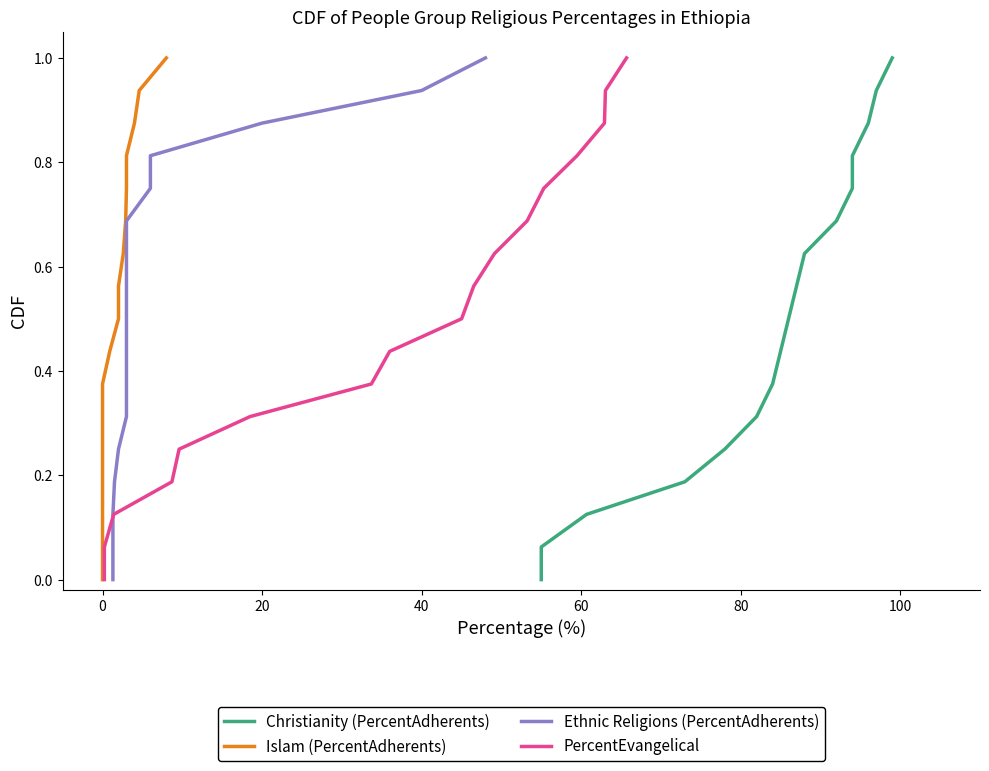

Is the value of Ethnic Religions (PercentAdherents) at 60 greater than the value of Christianity (PercentAdherents) at 9?

No